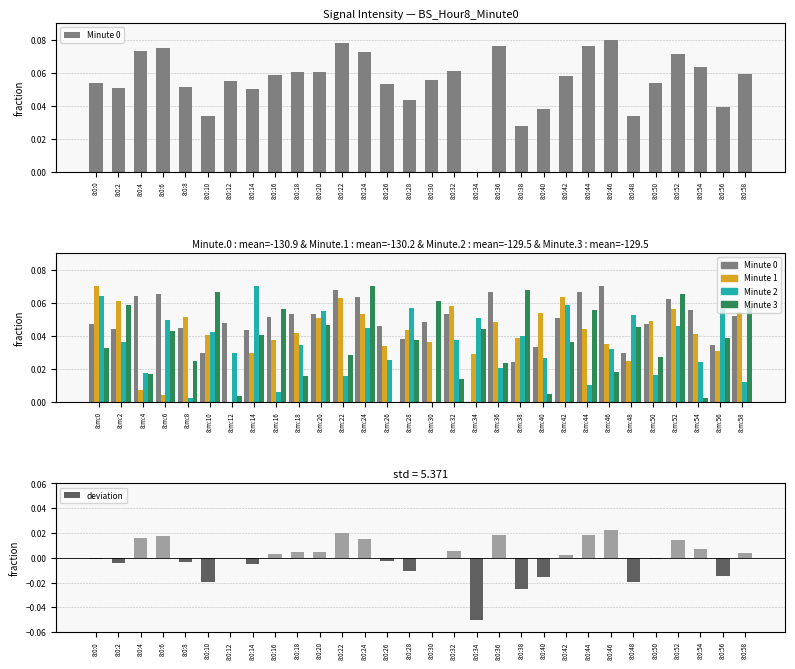

Reading left to right, transcribe all the data shown in this chart.

Minute 0: 0.0	0.0	0.1	0.1	0.0	0.0	0.0	0.0	0.1	0.1	0.1	0.1	0.1	0.0	0.0	0.0	0.1	0.0	0.1	0.0	0.0	0.1	0.1	0.1	0.0	0.0	0.1	0.1	0.0	0.1
Minute 1: 0.1	0.1	0.0	0.0	0.1	0.0	0.0	0.0	0.0	0.0	0.1	0.1	0.1	0.0	0.0	0.0	0.1	0.0	0.0	0.0	0.1	0.1	0.0	0.0	0.0	0.0	0.1	0.0	0.0	0.1
Minute 2: 0.1	0.0	0.0	0.0	0.0	0.0	0.0	0.1	0.0	0.0	0.1	0.0	0.0	0.0	0.1	0.0	0.0	0.1	0.0	0.0	0.0	0.1	0.0	0.0	0.1	0.0	0.0	0.0	0.1	0.0
Minute 3: 0.0	0.1	0.0	0.0	0.0	0.1	0.0	0.0	0.1	0.0	0.0	0.0	0.1	0.0	0.0	0.1	0.0	0.0	0.0	0.1	0.0	0.0	0.1	0.0	0.0	0.0	0.1	0.0	0.0	0.1